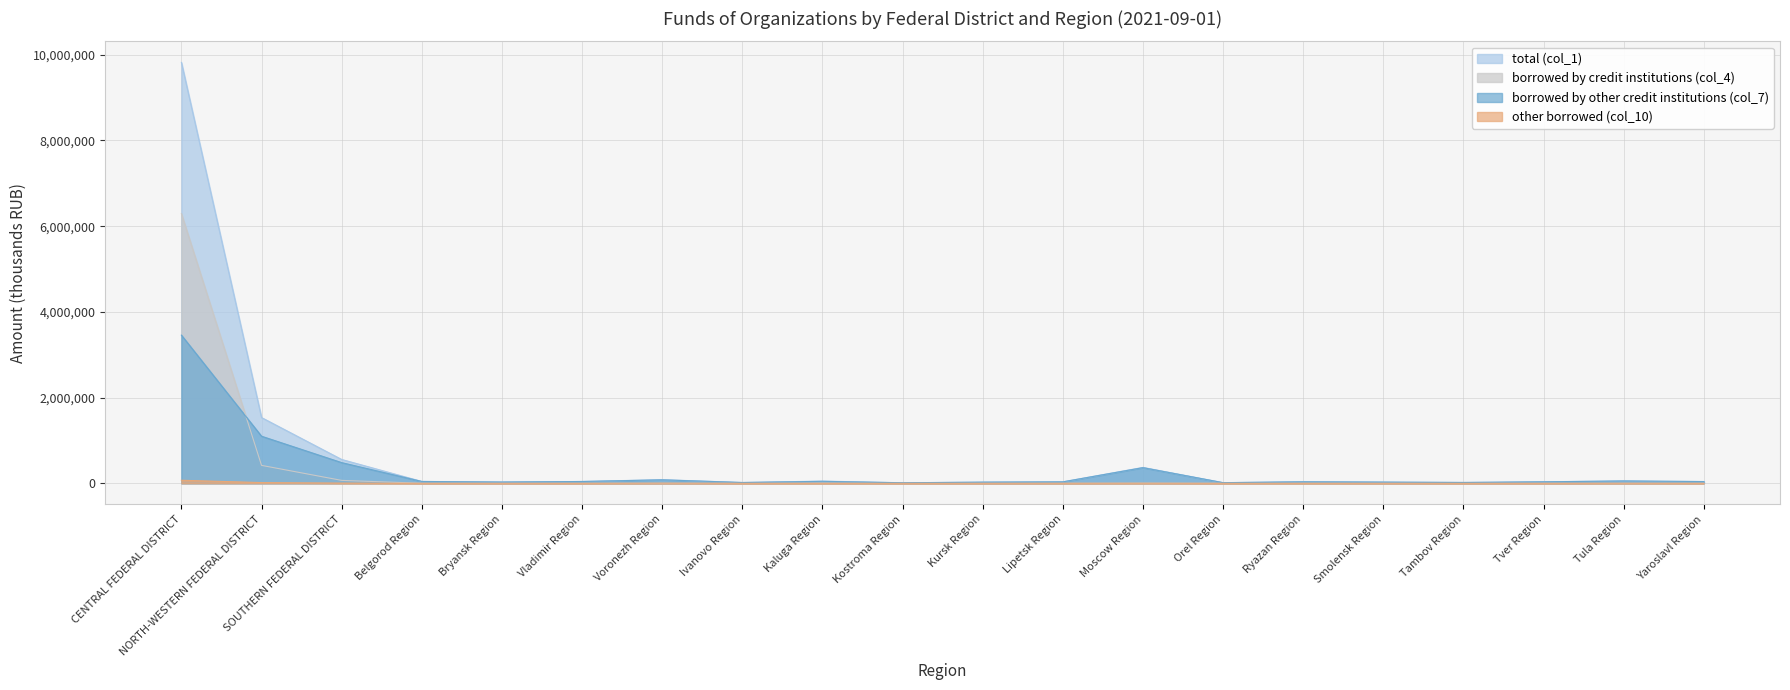

What is the average value of the total (col_1) series?

643314